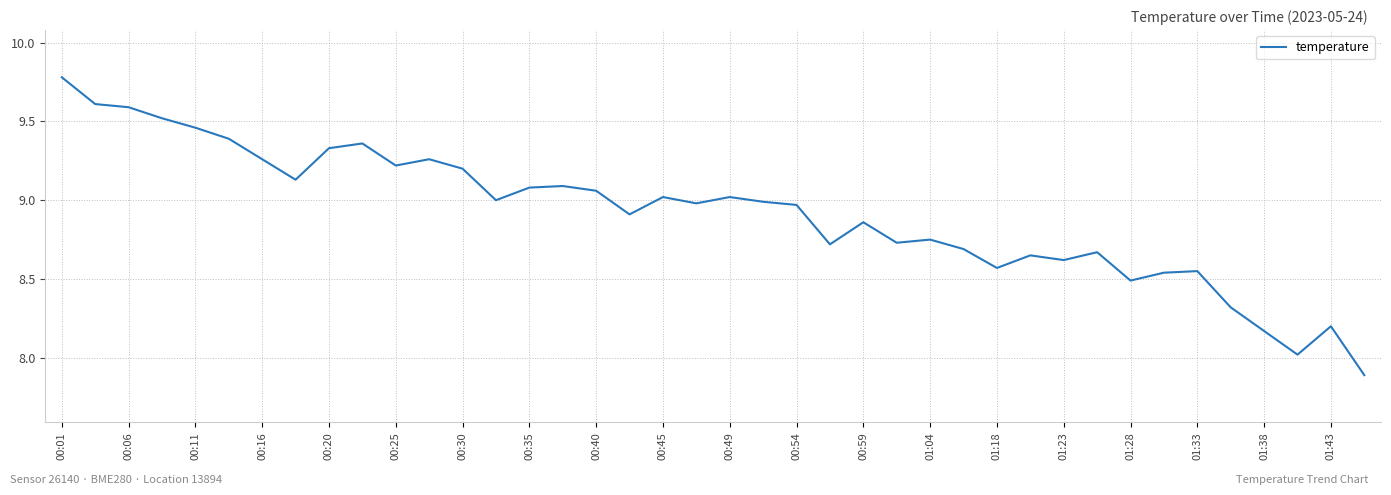

What is the minimum value shown in the chart?

7.9